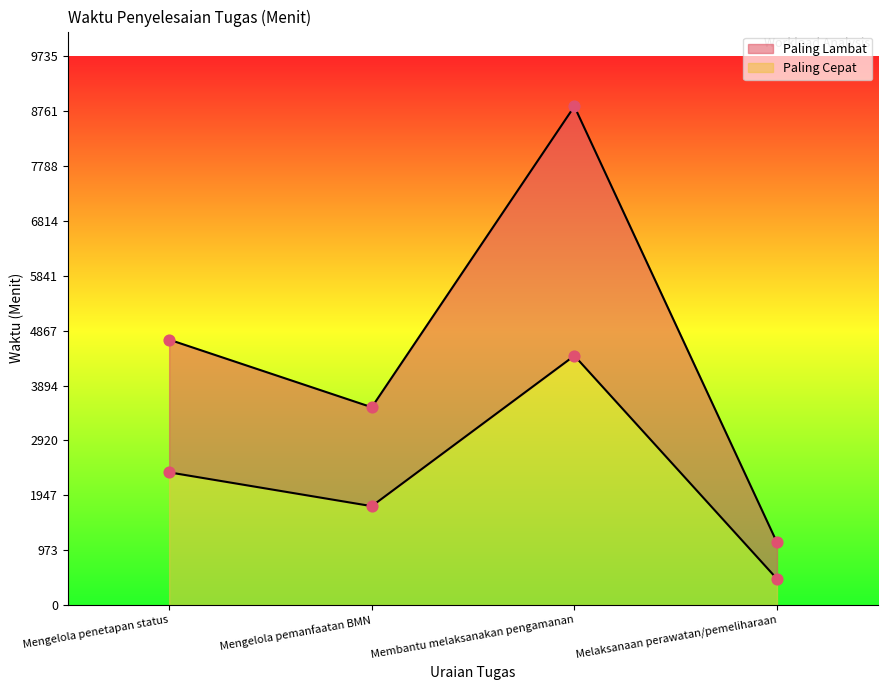

At how many categories does at least one series exceed 4920?

1